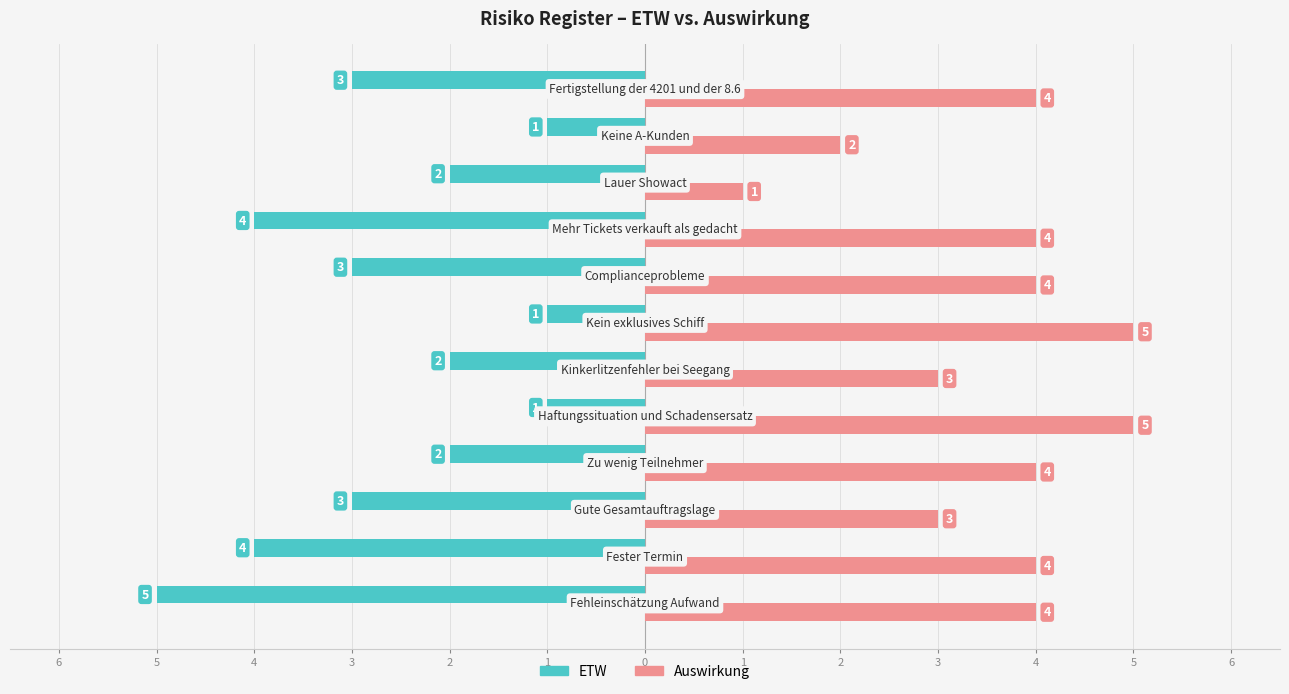

What are all the series names shown in the legend?

ETW, Auswirkung